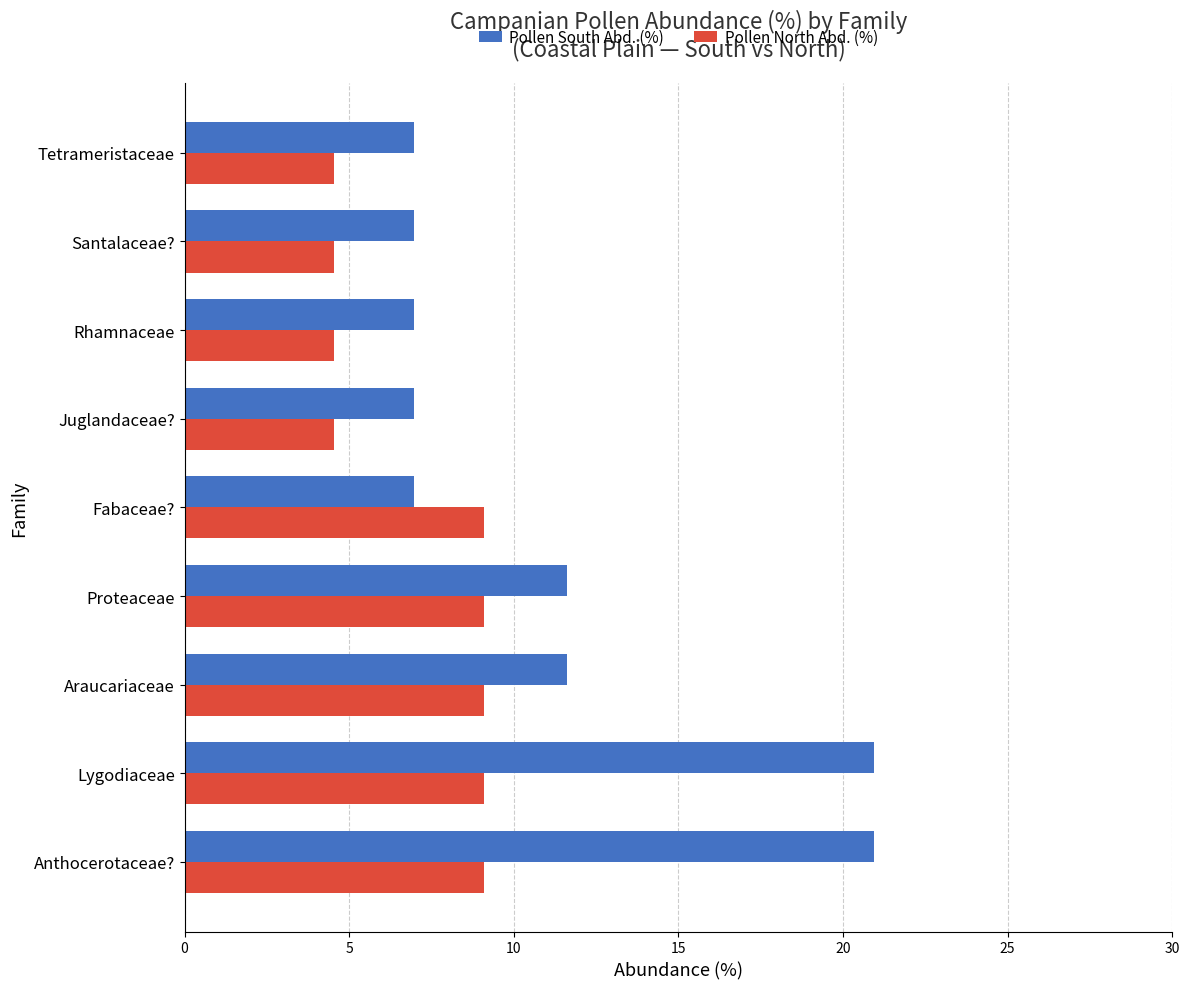

What is the average value of the Pollen North Abd. (%) series?

7.1